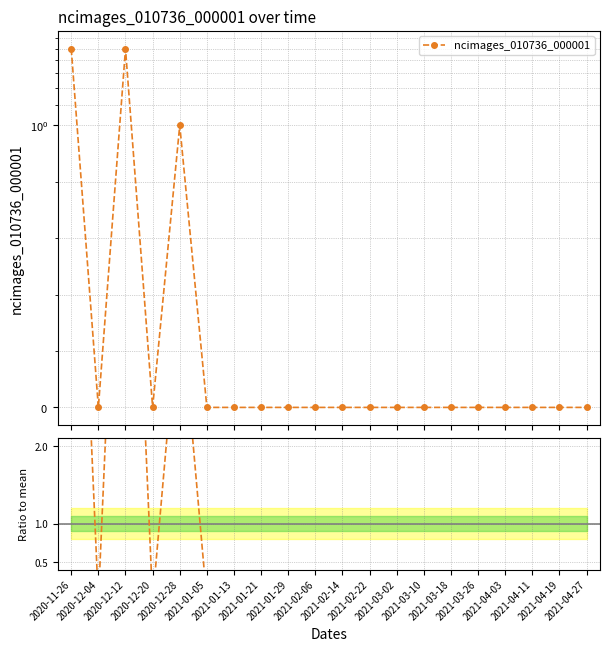

Rank the categories by value from lowest to highest.

2020-12-04, 2020-12-20, 2021-01-05, 2021-01-13, 2021-01-21, 2021-01-29, 2021-02-06, 2021-02-14, 2021-02-22, 2021-03-02, 2021-03-10, 2021-03-18, 2021-03-26, 2021-04-03, 2021-04-11, 2021-04-19, 2021-04-27, 2020-12-28, 2020-11-26, 2020-12-12